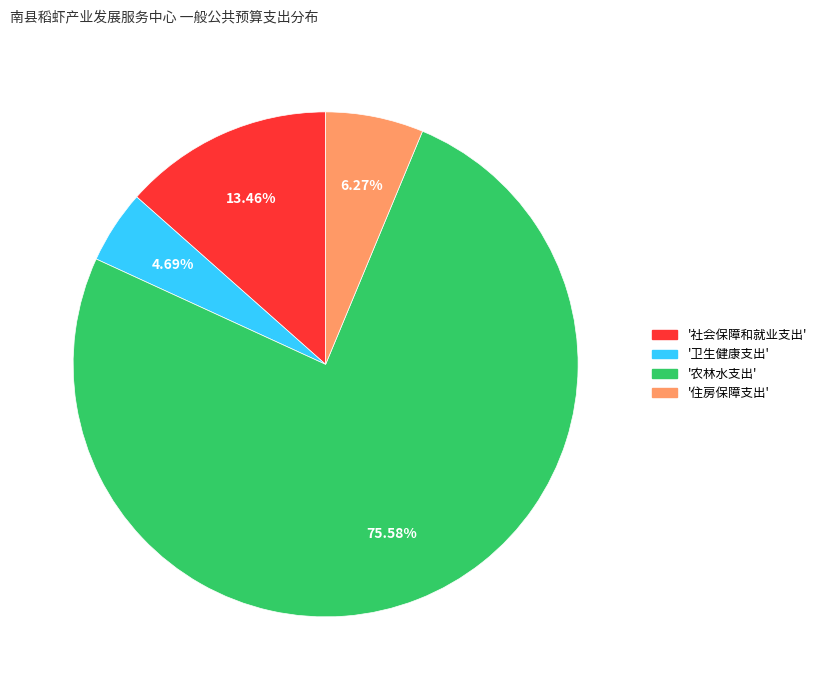

Is there a majority slice in this chart?

Yes